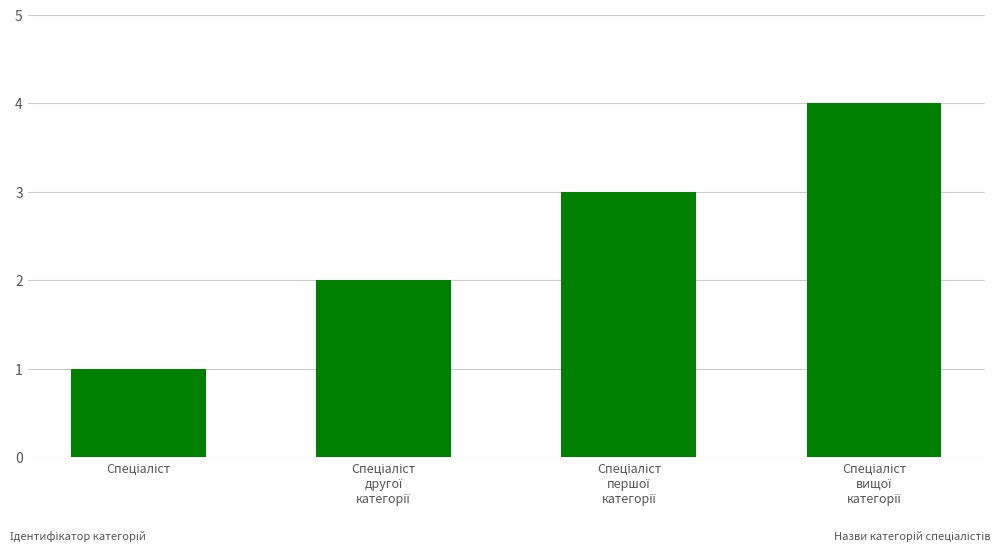

What is the greatest value displayed?

4